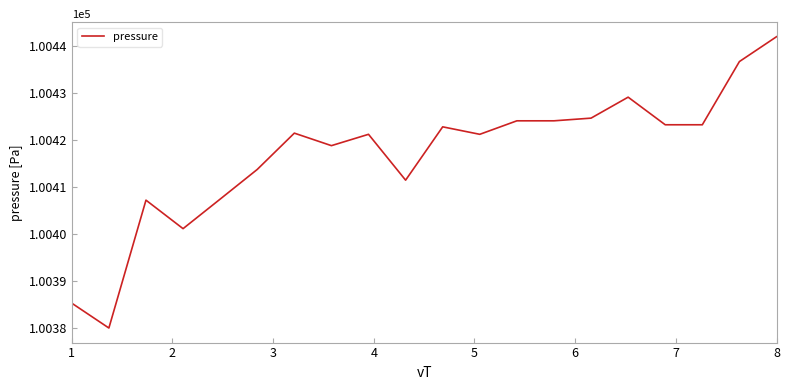

What is the average value?

100416.9